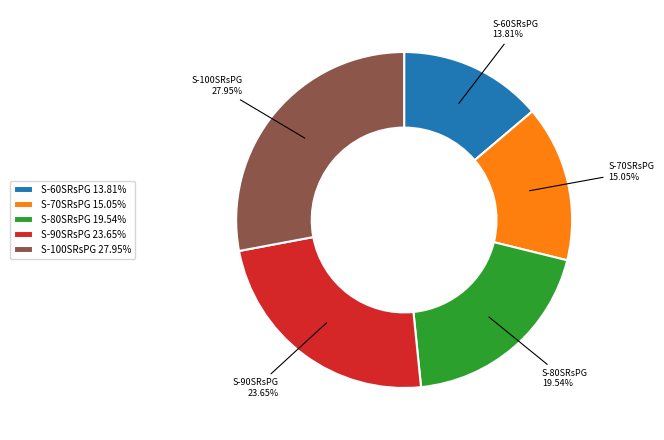

What is the smallest slice in the pie chart?

S-60SRsPG